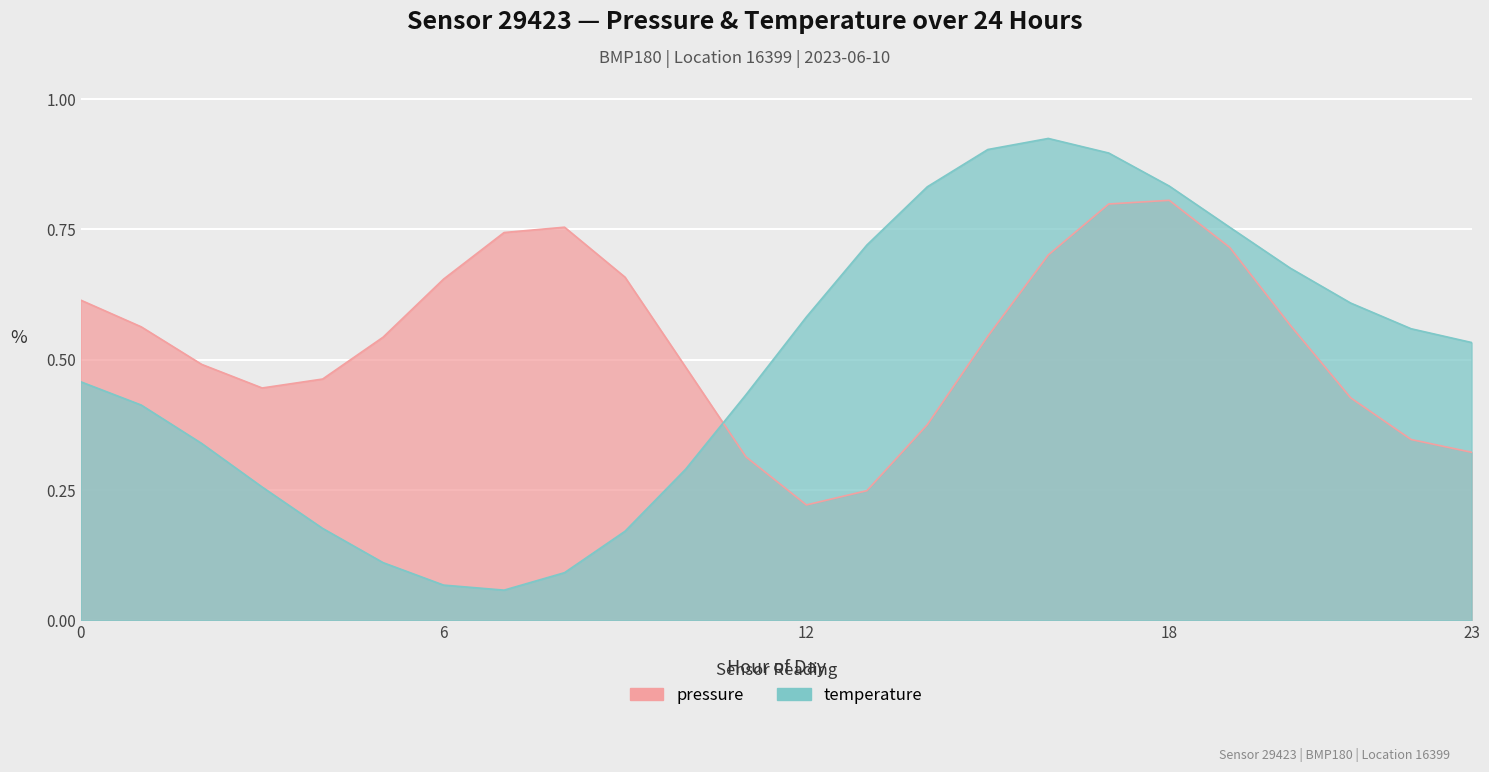

What is the sum of the values at 13 and 15?

1.6